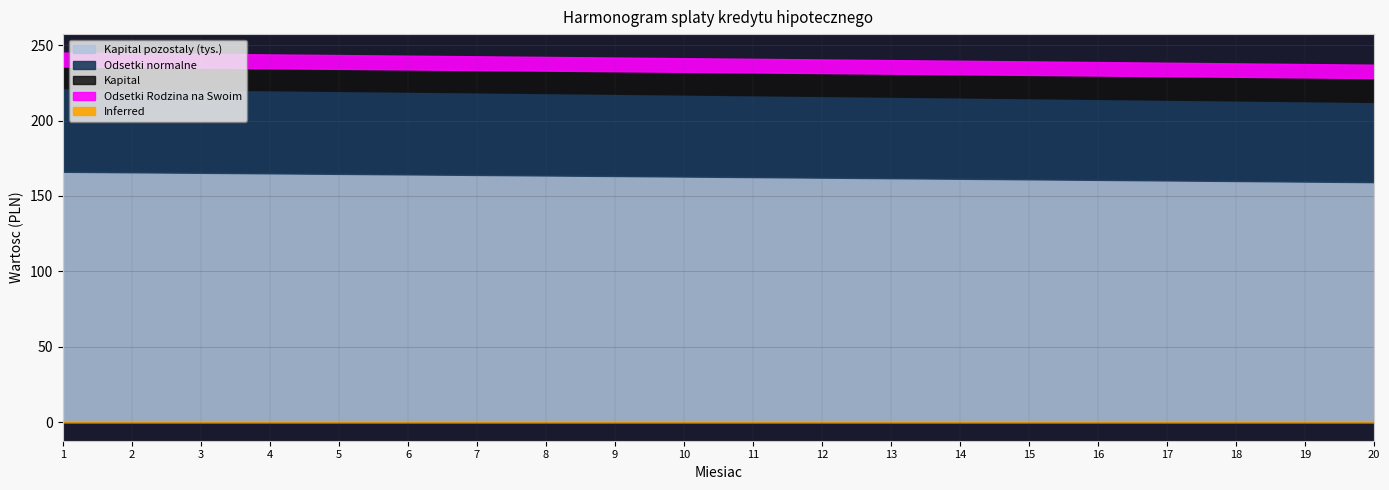

The value of Kapital at 9 is 781.3. True or false?

False